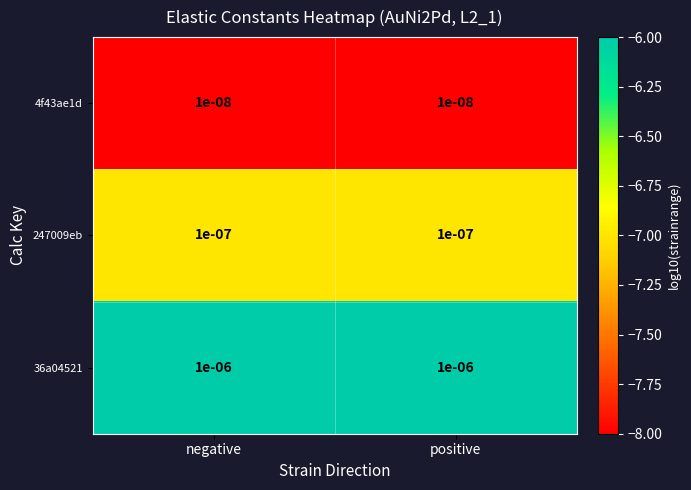

Is the value of 4f43ae1d at negative greater than the value of 247009eb at negative?

No